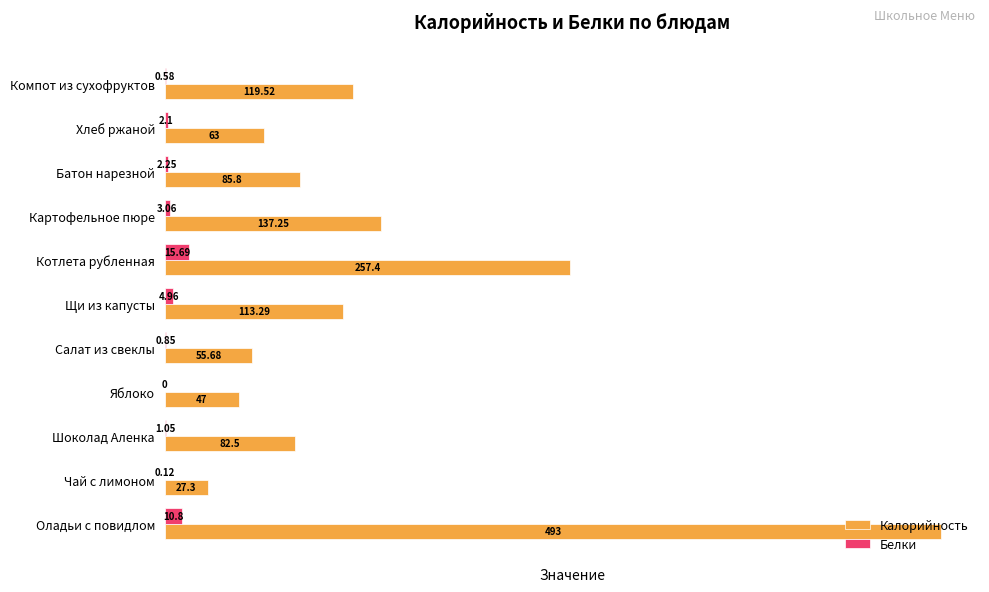

Which series has the largest total across all categories?

Калорийность